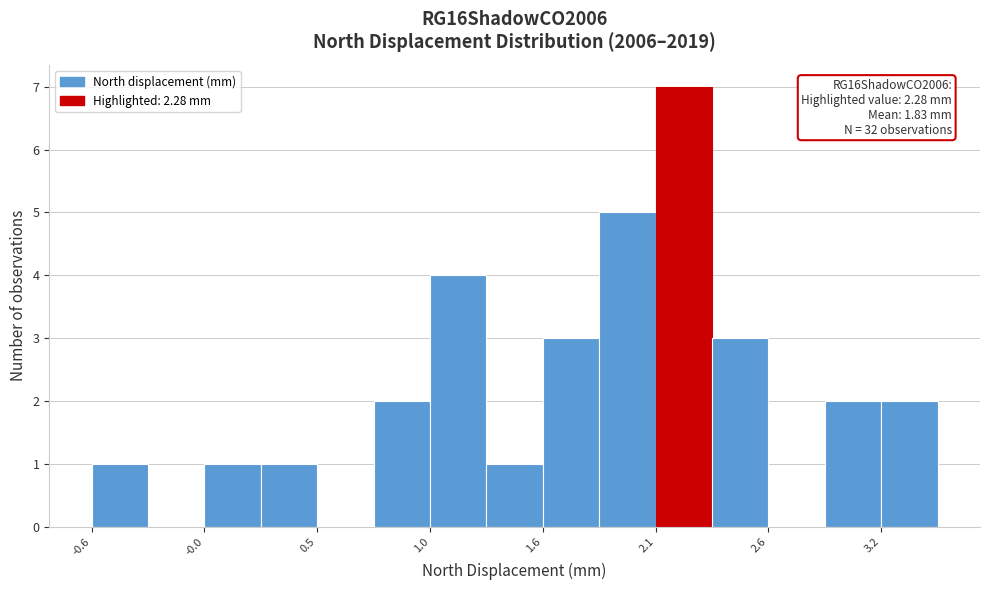

Around what value on the x-axis is the tallest bar? Give the approximate position of its centre, as read against the axis.

2.2